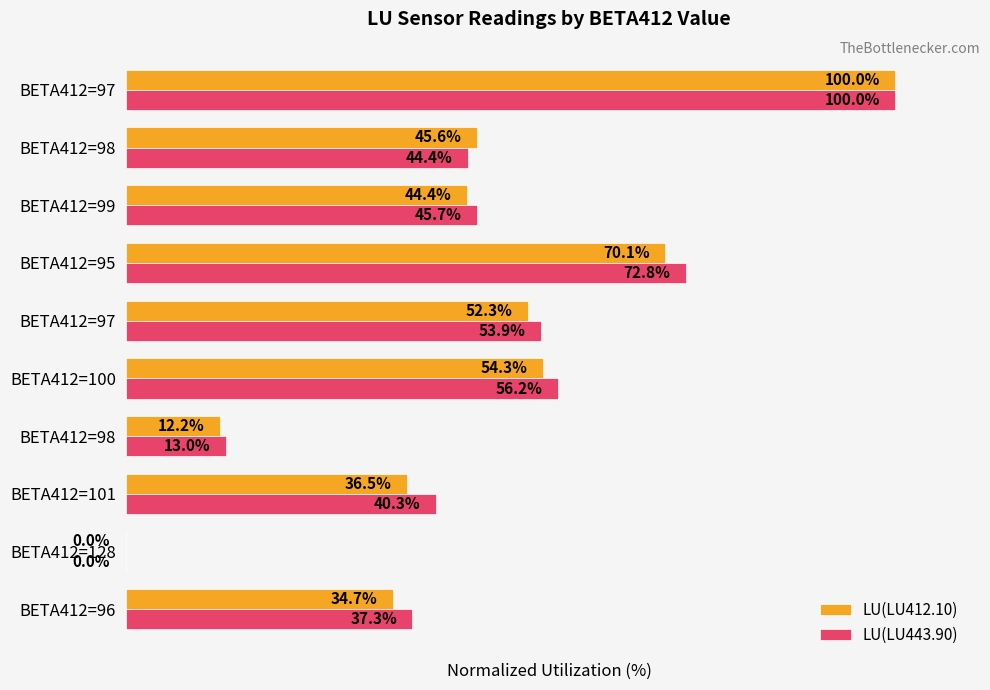

What is the highest value of the LU(LU412.10) series?

100.0